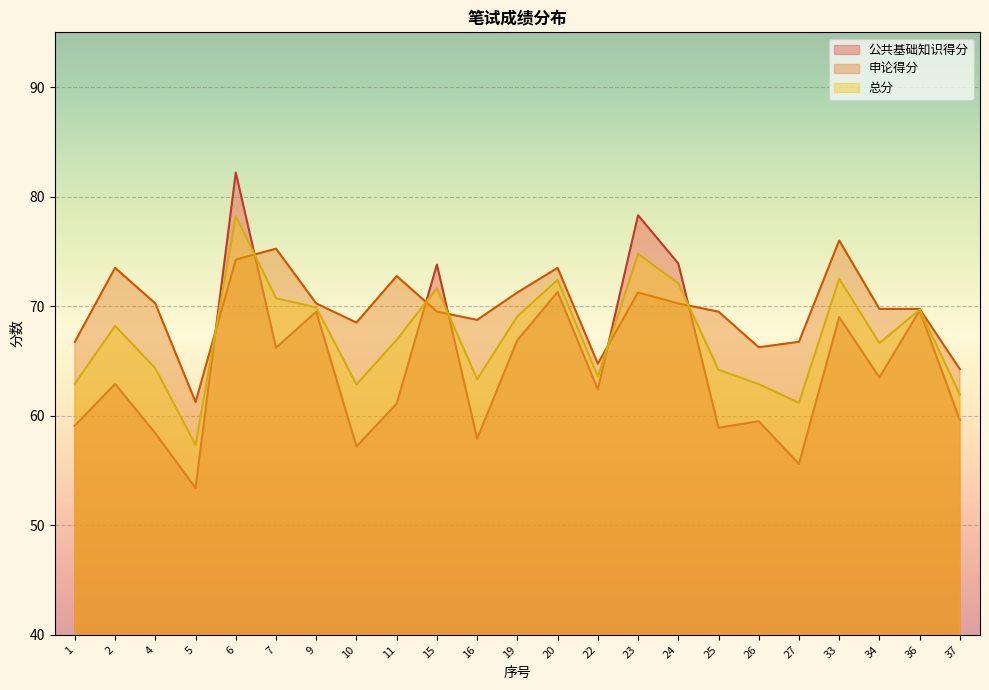

At which category does 申论得分 reach its first local valley?

5